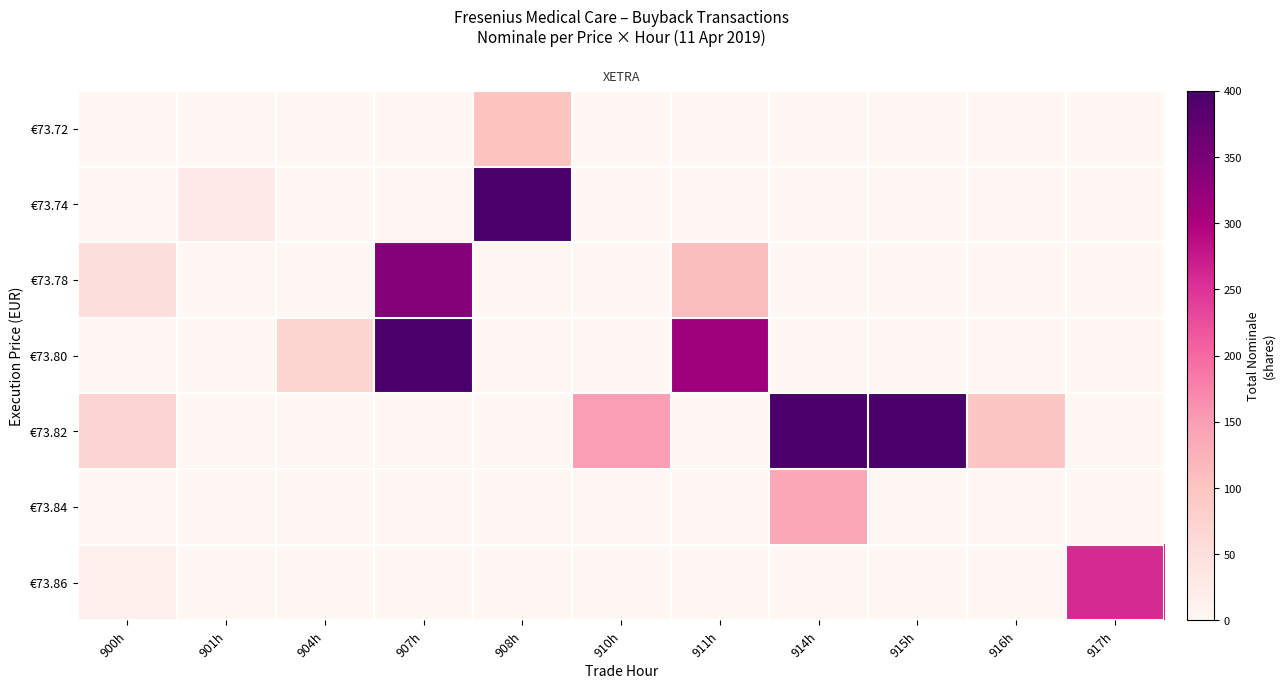

How many data points does each series have?

11